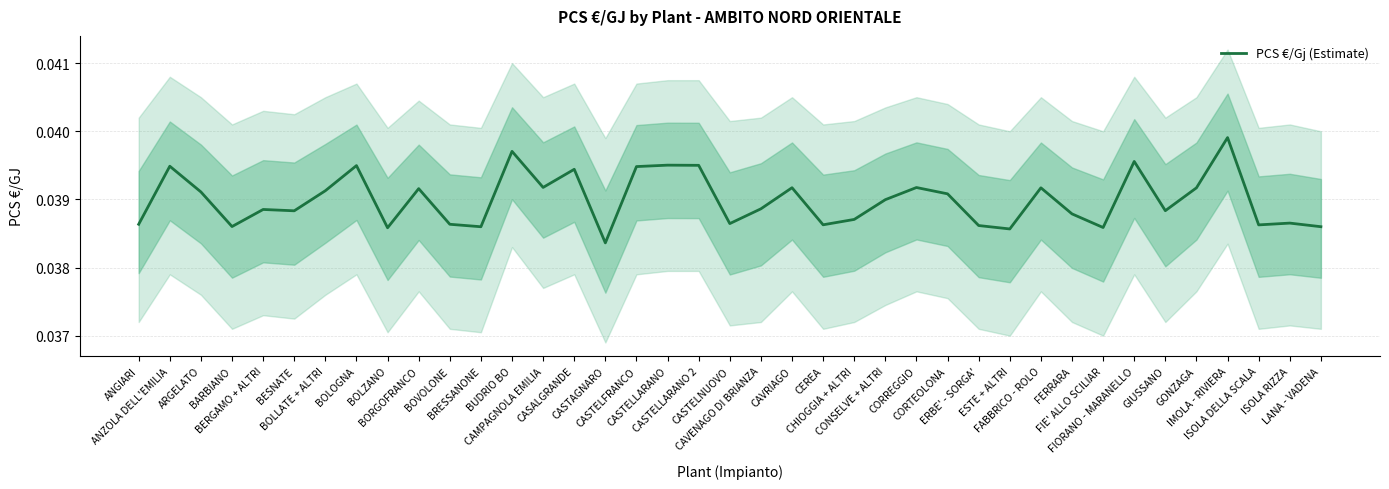

List the labels in order of value, smallest first.

CASTAGNARO, ESTE + ALTRI, BOLZANO, FIE' ALLO SCILIAR, BRESSANONE, LANA - VADENA, BARBIANO, ERBE' - SORGA', ISOLA DELLA SCALA, CEREA, BOVOLONE, ANGIARI, CASTELNUOVO, ISOLA RIZZA, CHIOGGIA + ALTRI, FERRARA, BESNATE, GIUSSANO, BERGAMO + ALTRI, CAVENAGO DI BRIANZA, CONSELVE + ALTRI, CORTEOLONA, ARGELATO, BOLLATE + ALTRI, BORGOFRANCO, GONZAGA, FABBRICO - ROLO, CAVRIAGO, CORREGGIO, CAMPAGNOLA EMILIA, CASALGRANDE, CASTELFRANCO, ANZOLA DELL'EMILIA, BOLOGNA, CASTELLARANO 2, CASTELLARANO, FIORANO - MARANELLO, BUDRIO BO, IMOLA - RIVIERA